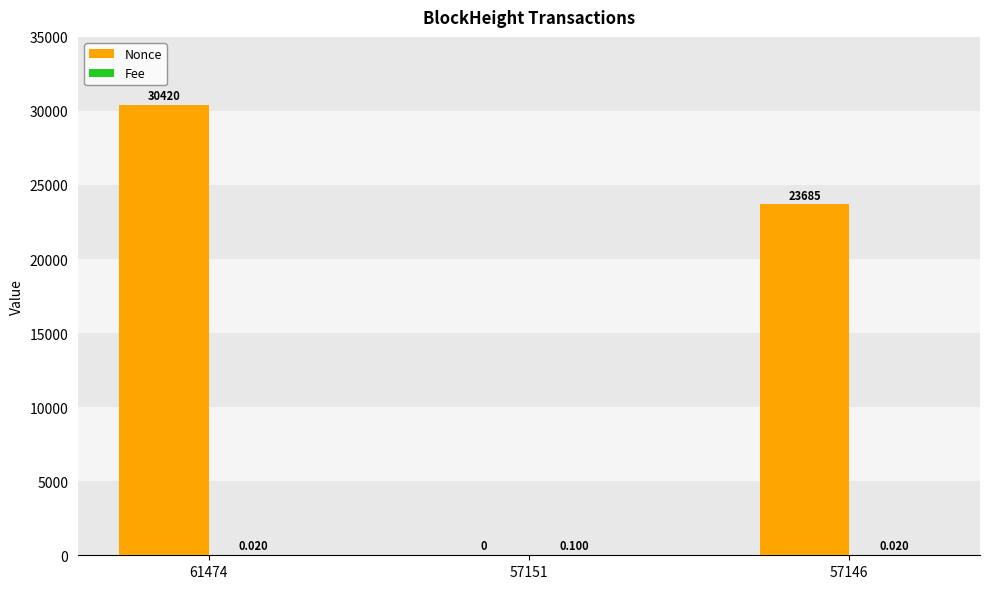

Between 61474 and 57146, which series saw the biggest shift?

Nonce